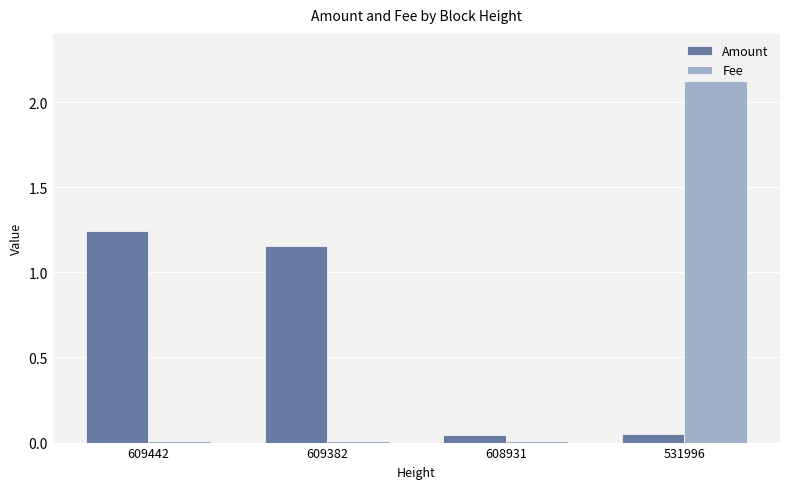

At which category is the sum across all series the highest?

531996